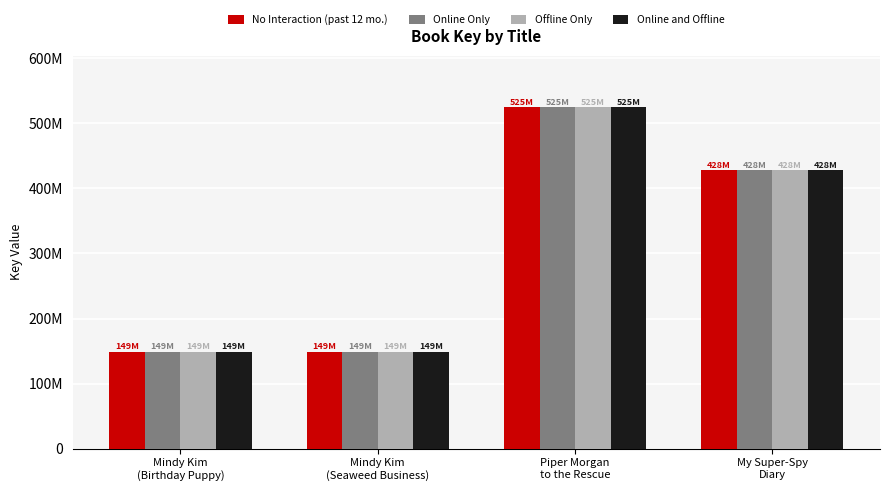

What is the average value of the Online Only series?

312823744